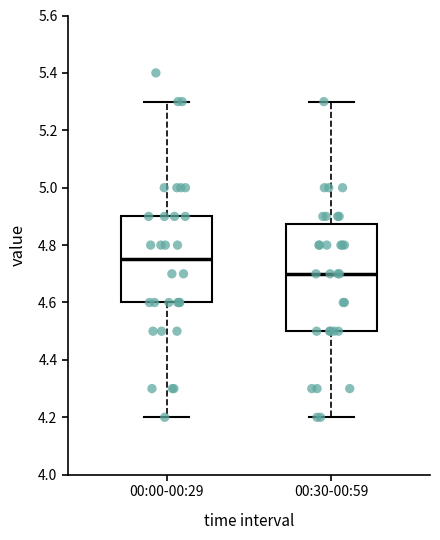

Reading left to right, read every box against the y-axis: the position of its median line, the range the box covers, and the ends of its whiskers. The values are not printed on the chart, so give them approximately, as read against the axis.

00:00-00:29: median 4.76, box 4.60 to 4.90, whiskers 4.20 to 5.30
00:30-00:59: median 4.70, box 4.50 to 4.88, whiskers 4.20 to 5.30